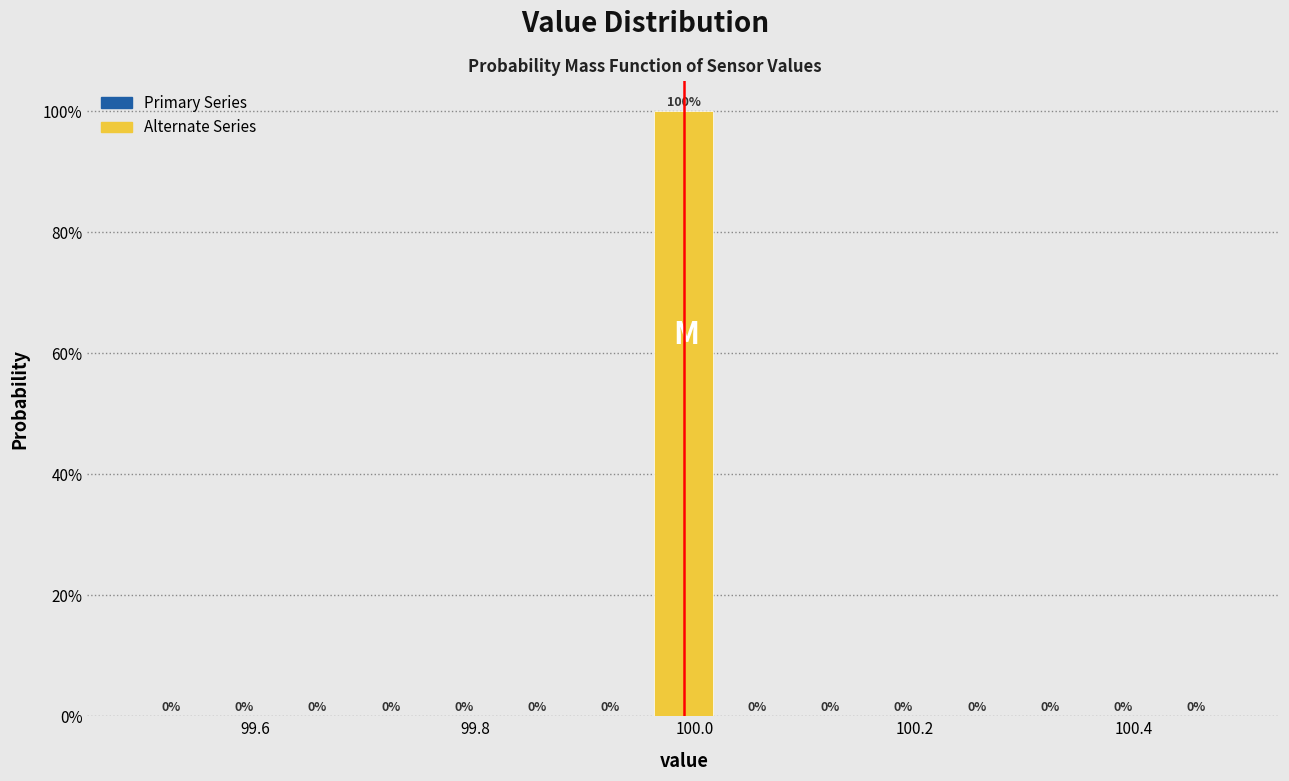

Around what value on the x-axis is the tallest bar? Give the approximate position of its centre, as read against the axis.

100.00